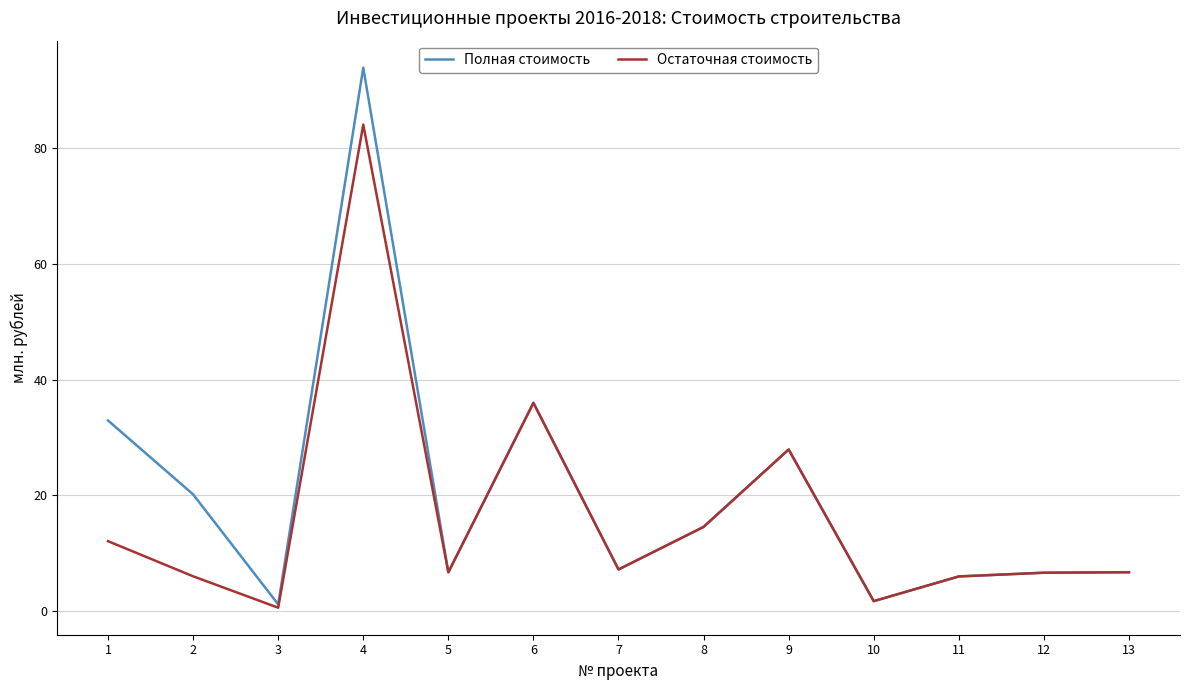

Where is the first local maximum for Полная стоимость?

4